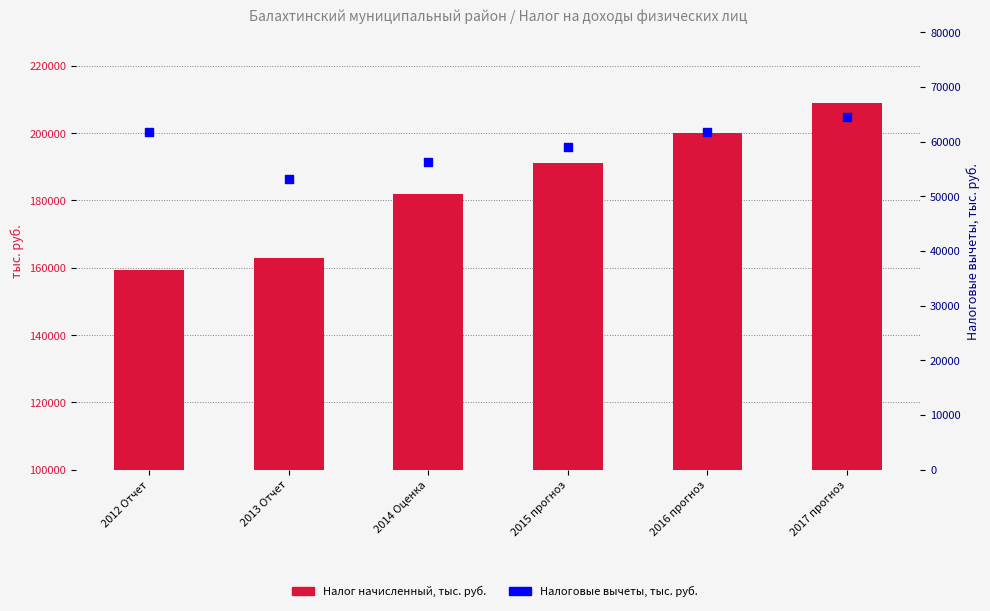

Which series contains the lowest Y value?

Налоговые вычеты, тыс. руб.